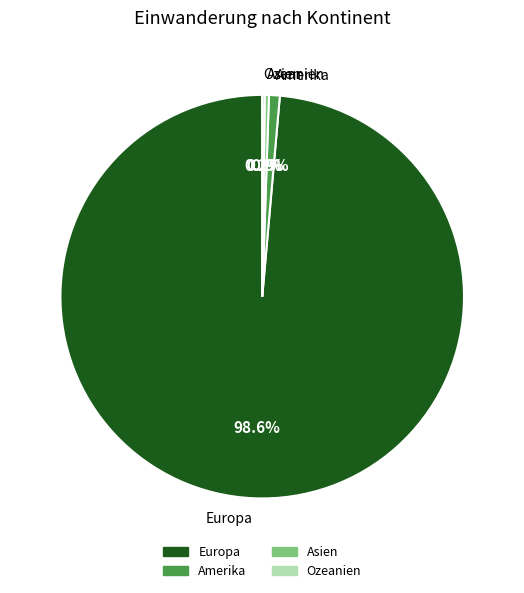

Does Asien represent more than half of the total?

No